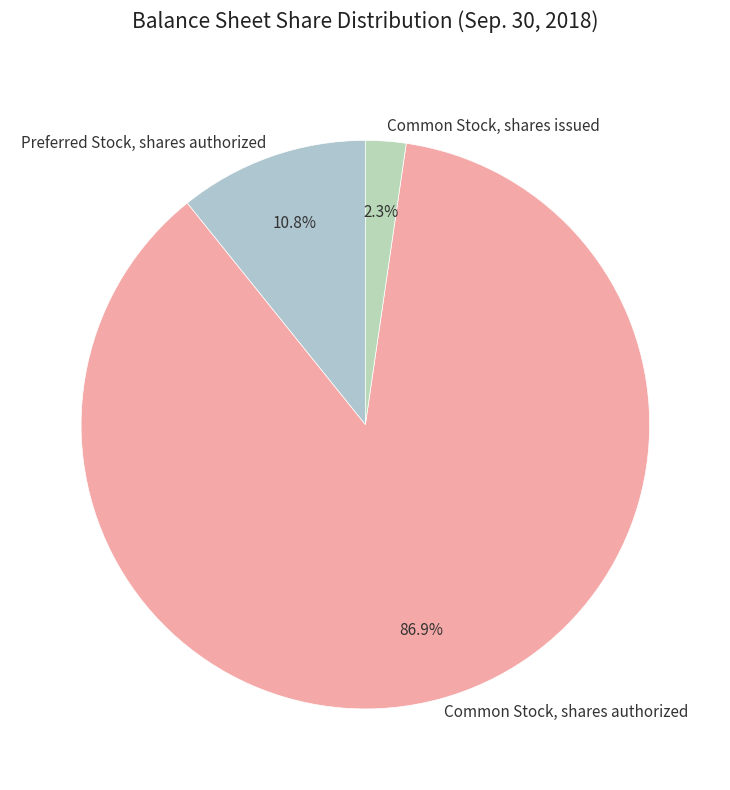

What is the smallest slice in the pie chart?

Common Stock, shares issued